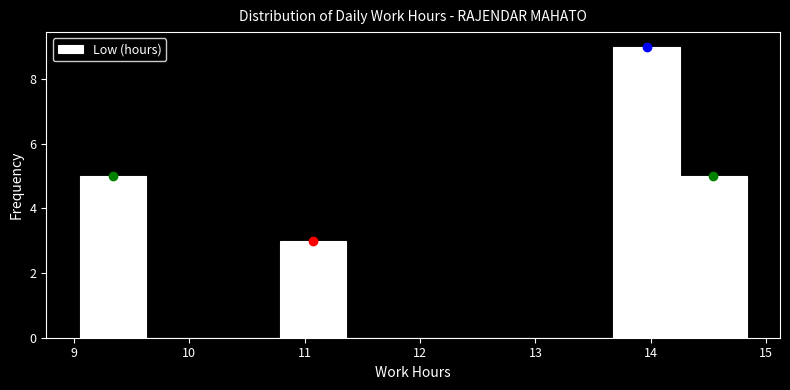

What is the height of the bar covering 9.1 to 9.6 on the x-axis? Neither the bar edges nor the heights are printed on the chart, so give them approximately, as read against the axes.

5